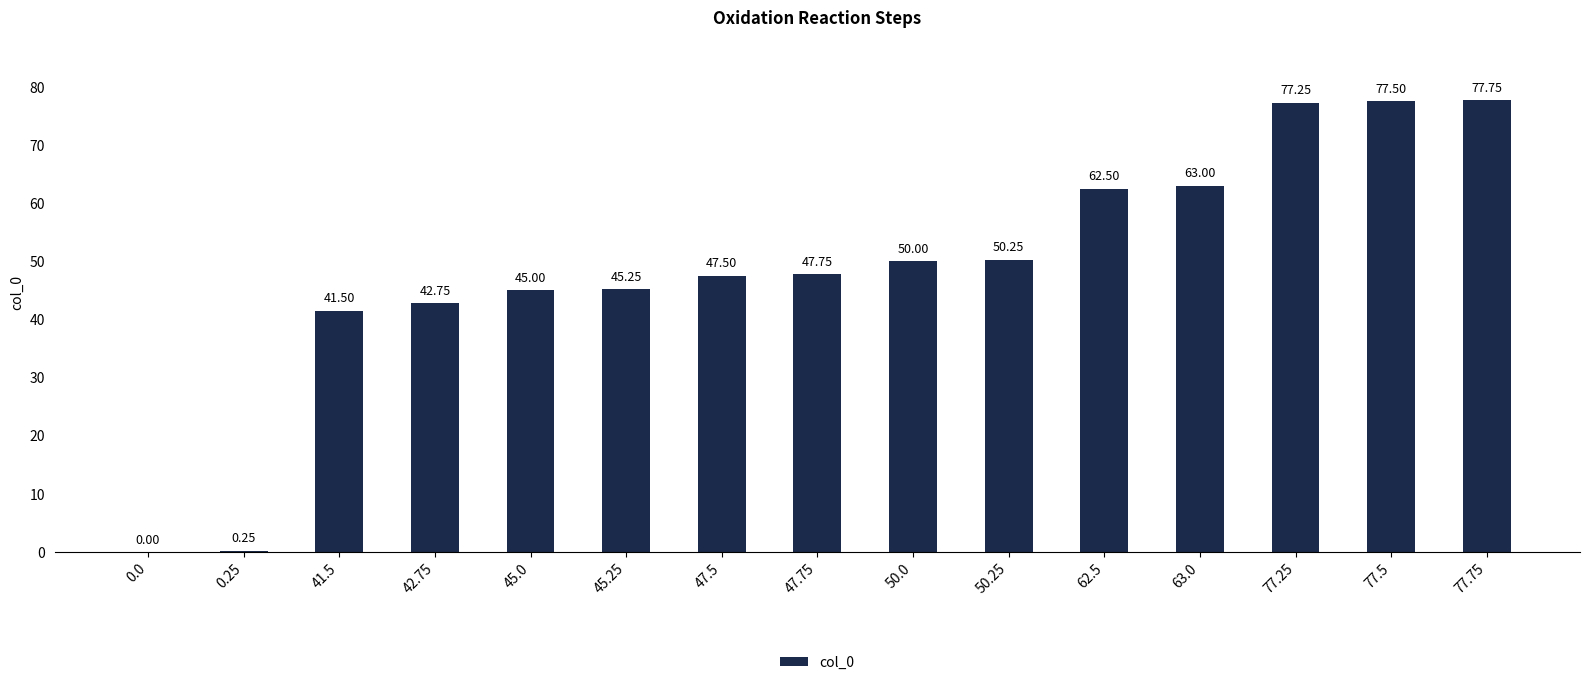

Are the bars horizontal?

No